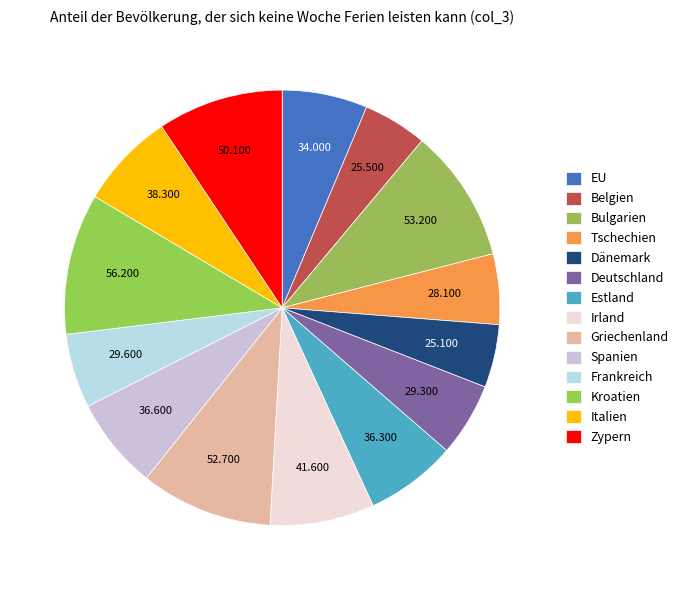

What is the largest slice in the pie chart?

Kroatien